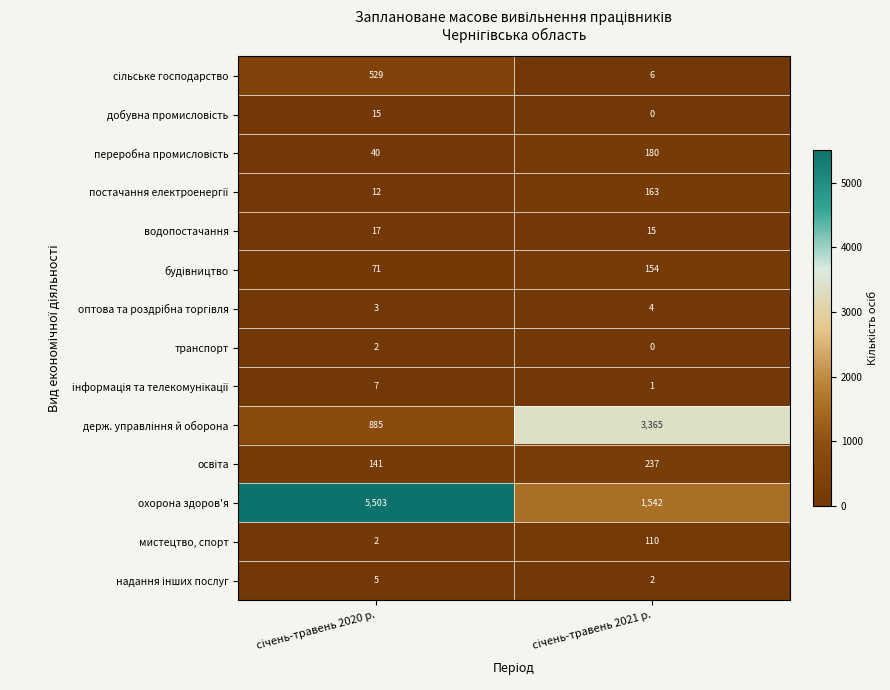

Which series has the largest total across all categories?

охорона здоров'я